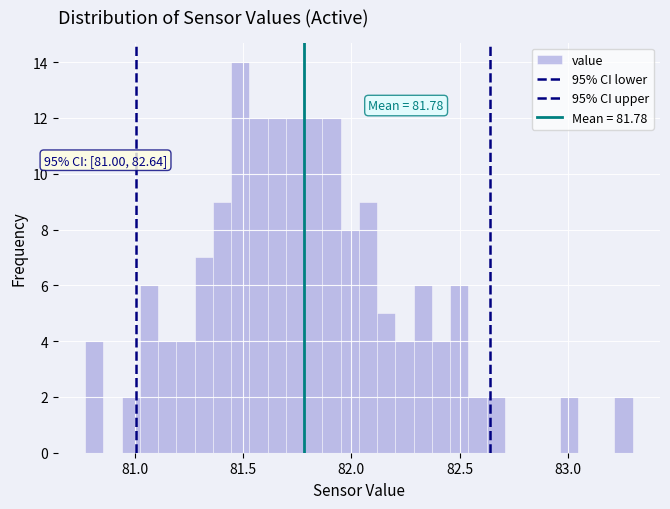

Around what value on the x-axis is the tallest bar? Give the approximate position of its centre, as read against the axis.

81.50